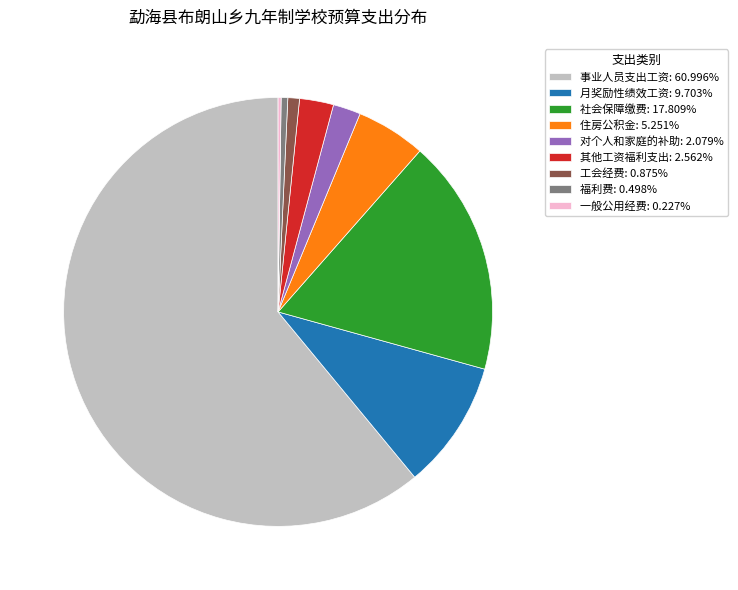

What is the ratio of the value at 住房公积金: 5.251% to the value at 月奖励性绩效工资: 9.703%?

0.5